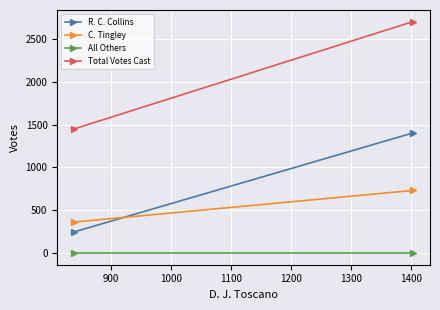

What is the maximum value shown in the chart?

2702